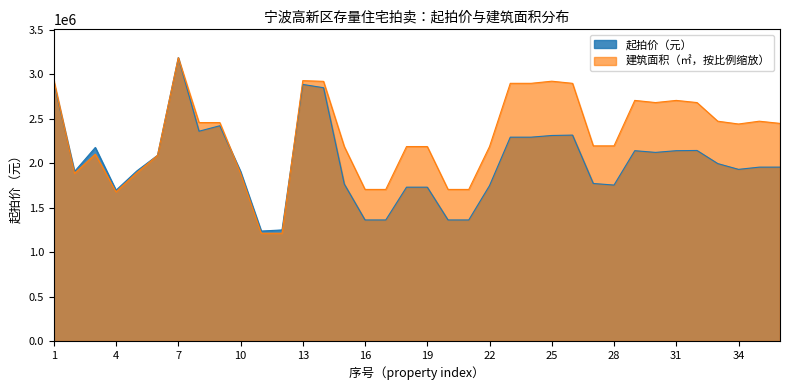

Reading left to right, extract all data points from this chart.

起拍价（元）: 2907706.0	1906598.0	2176896.0	1695937.0	1912685.0	2088592.0	3186869.0	2359600.0	2421040.0	1908120.0	1236832.0	1249340.0	2885608.0	2849059.0	1765600.0	1361600.0	1361600.0	1730300.0	1730300.0	1361600.0	1361600.0	1747900.0	2292700.0	2292700.0	2311600.0	2316100.0	1771800.0	1754100.0	2140700.0	2121500.0	2140700.0	2143100.0	1995700.0	1930700.0	1955700.0	1955900.0
建筑面积（㎡）: 2936230.9	1886777.9	2101487.6	1678307.2	1892801.8	2087718.7	3186869.0	2456898.9	2456898.9	1888283.9	1212098.8	1212098.8	2928485.8	2920740.8	2187328.5	1704984.6	1704984.6	2187328.5	2187328.5	1704984.6	1704984.6	2187328.5	2898366.2	2898366.2	2922246.8	2898366.2	2195073.5	2195073.5	2706246.2	2681935.4	2706246.2	2681935.4	2472389.0	2440763.4	2472389.0	2447647.9